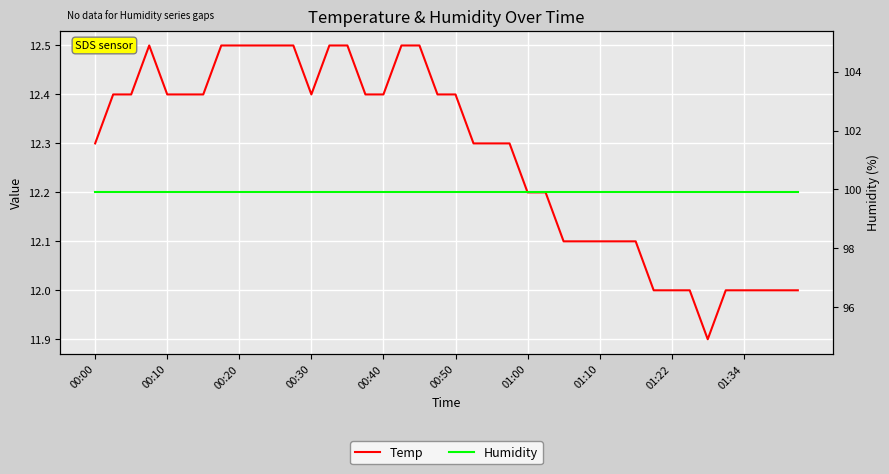

True or false: Temp and Humidity cross at least once.

False